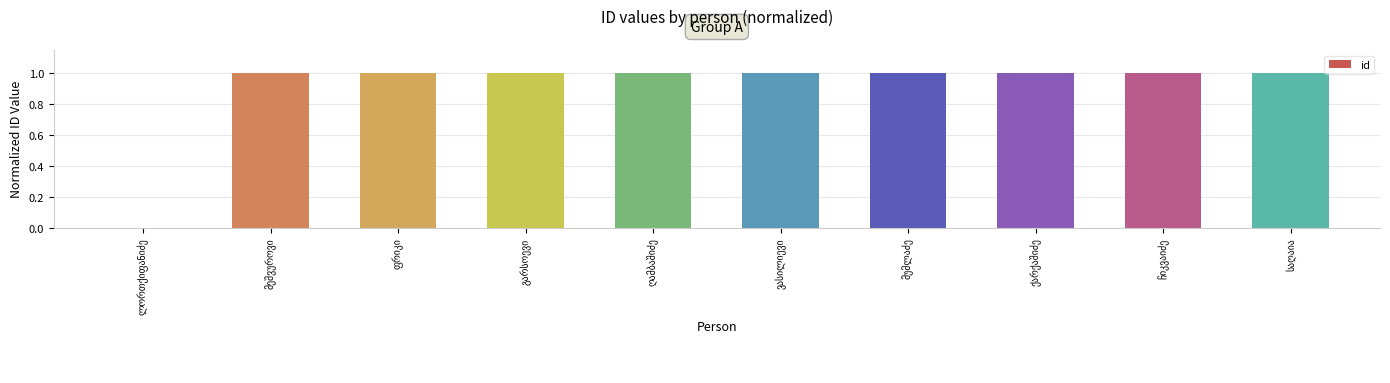

What is the sum of all values?

9.0